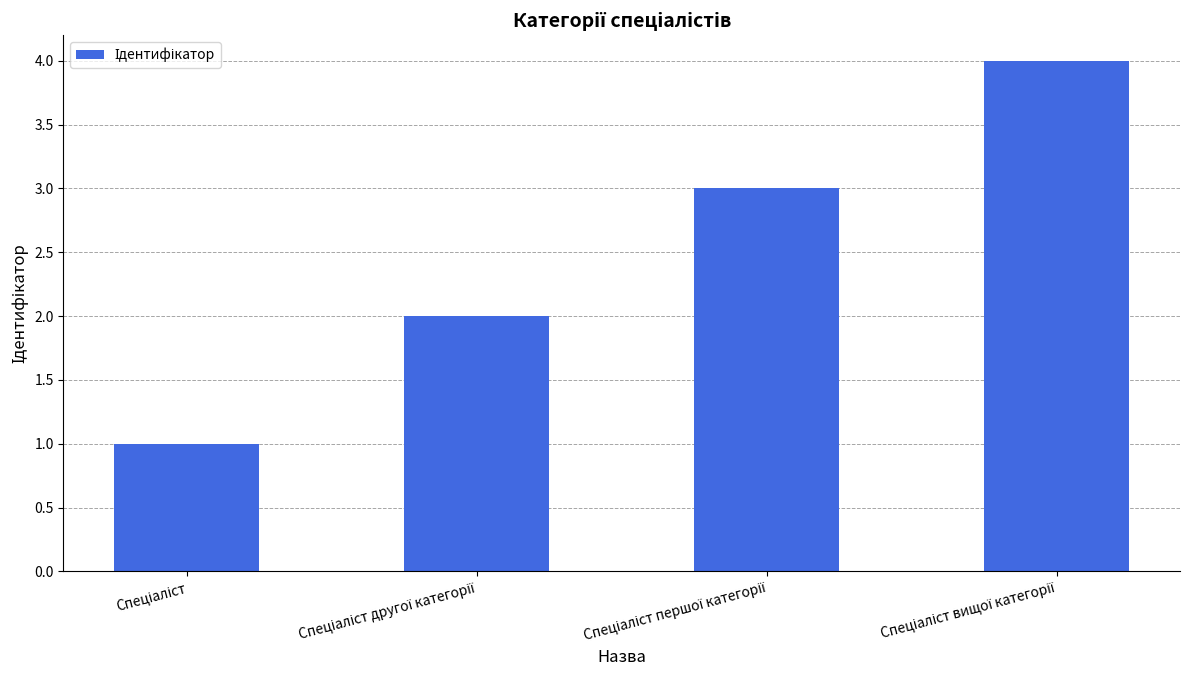

What is the sum of all values?

10